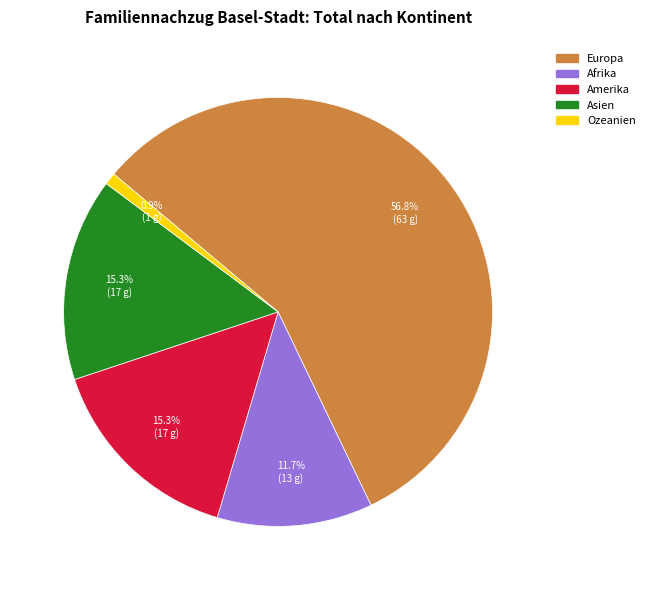

Between Afrika and Amerika, which is larger?

Amerika